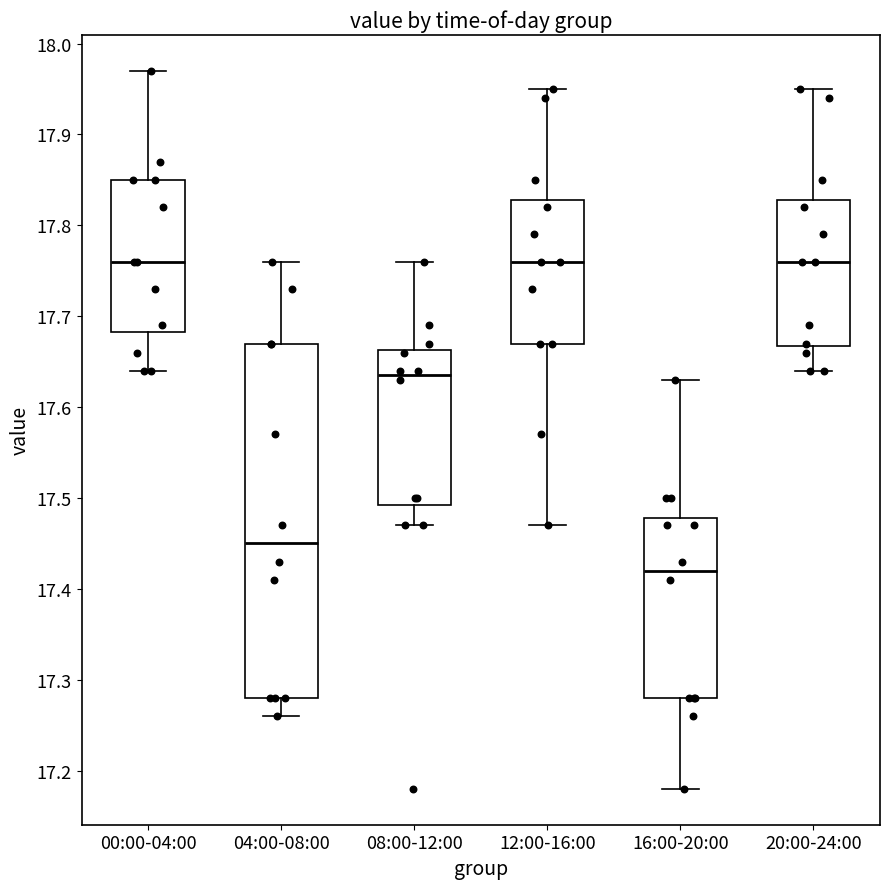

Where is the lower edge of the box for 00:00-04:00 on the y-axis? The values are not printed on the chart, so give them approximately, as read against the axis.

17.68